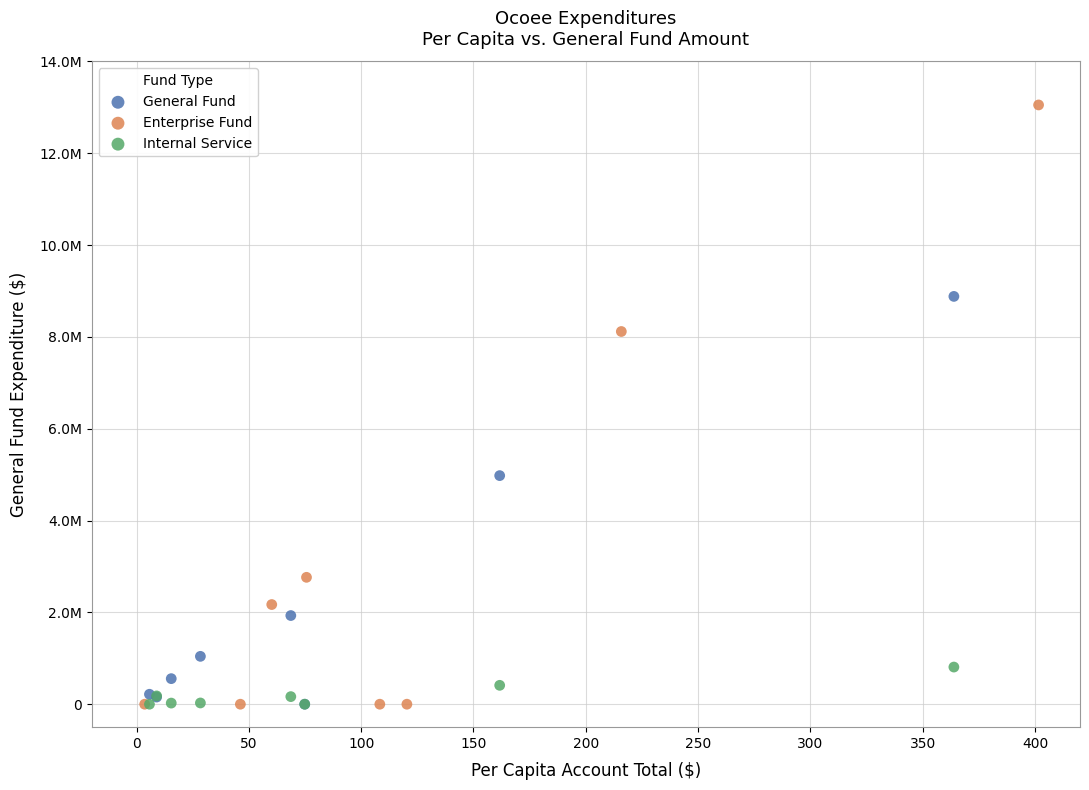

Which series contains the highest Y value?

Enterprise Fund